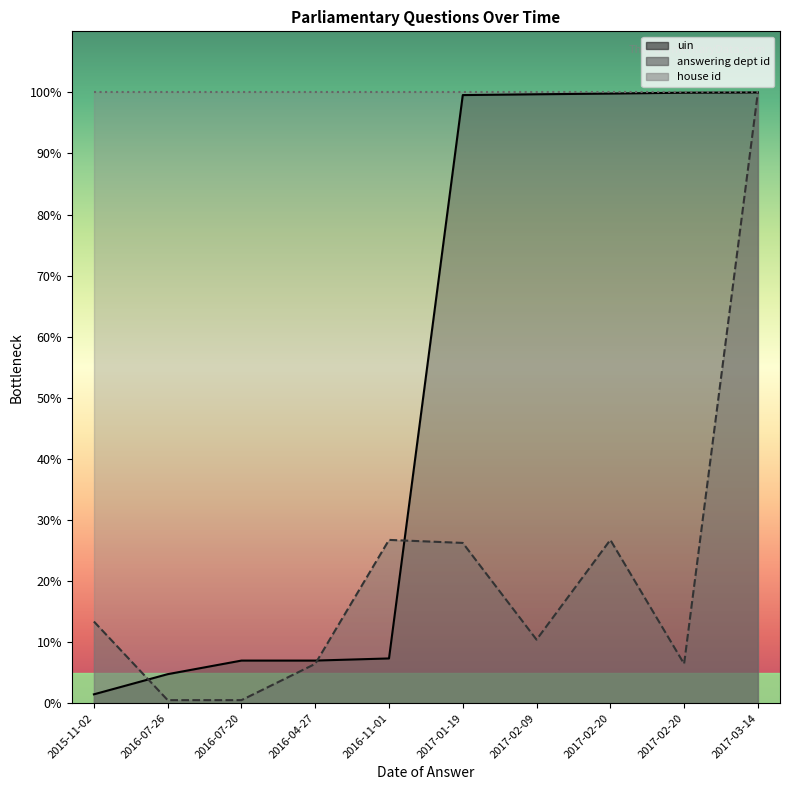

True or false: uin has more than 2 interior local peaks.

False